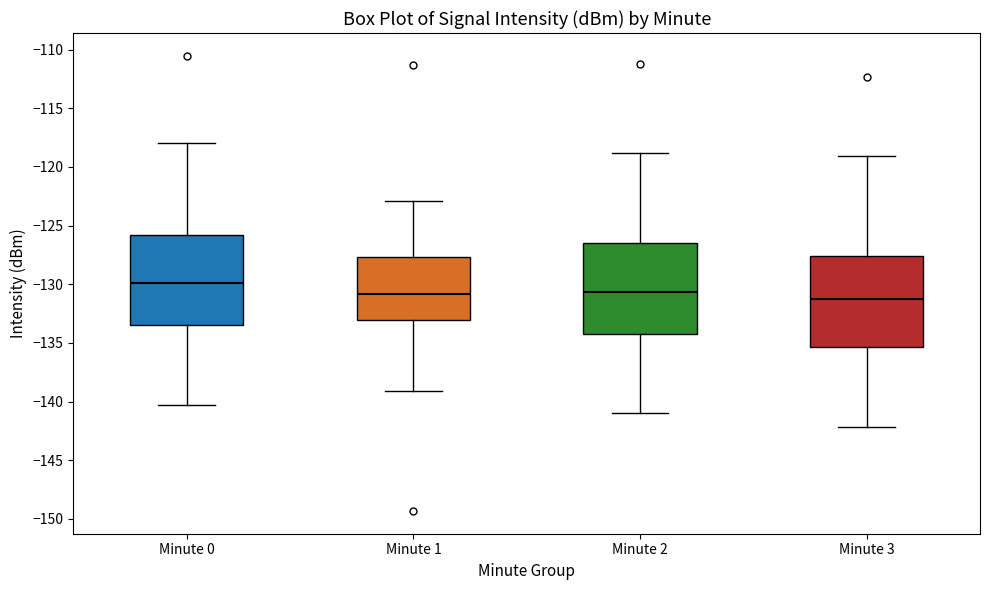

Reading left to right, transcribe this box plot: for each box, give where its median line is, the range the box spans, and where its two whiskers end, as read against the y-axis. The values are not printed on the chart, so give them approximately, as read against the axis.

Minute 0: median -130.0, box -133.5 to -126.0, whiskers -140.5 to -118.0
Minute 1: median -131.0, box -133.0 to -127.5, whiskers -139.0 to -123.0
Minute 2: median -130.5, box -134.5 to -126.5, whiskers -141.0 to -119.0
Minute 3: median -131.5, box -135.5 to -127.5, whiskers -142.0 to -119.0